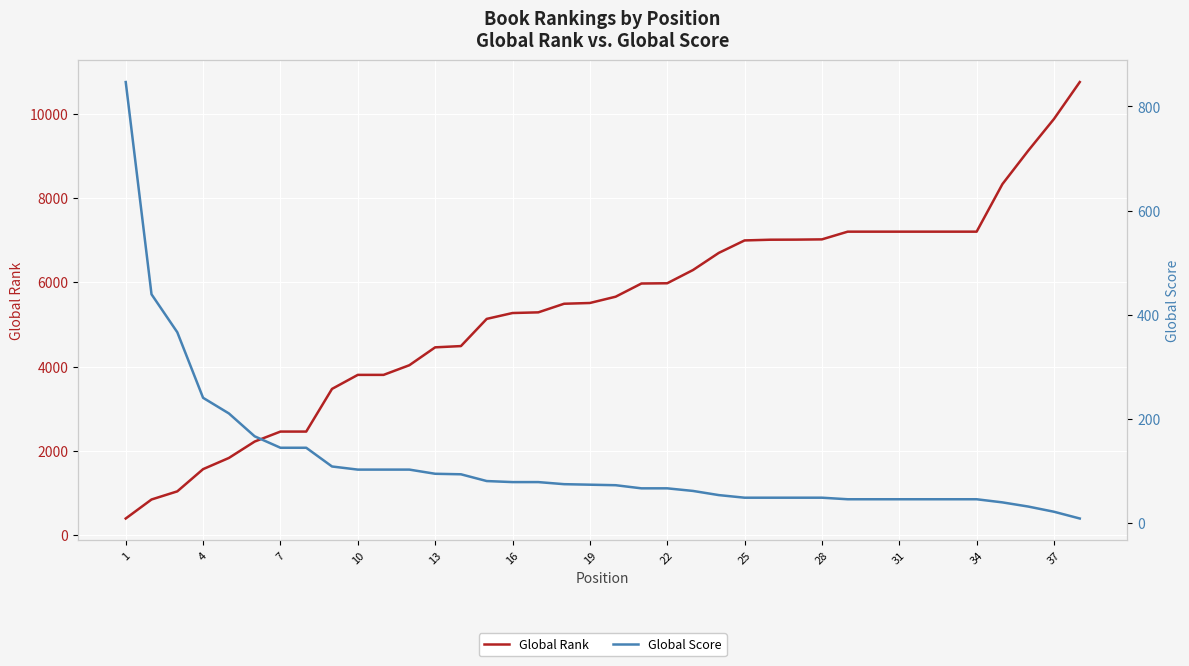

The value of Global Rank at 25 is 4083. True or false?

False